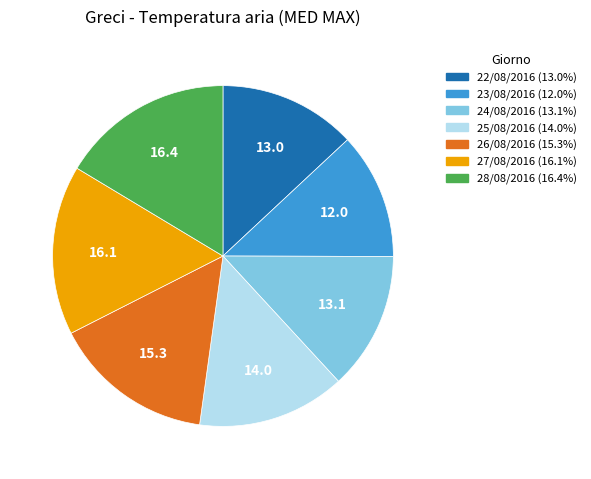

Which category has the smallest portion of the pie?

23/08/2016